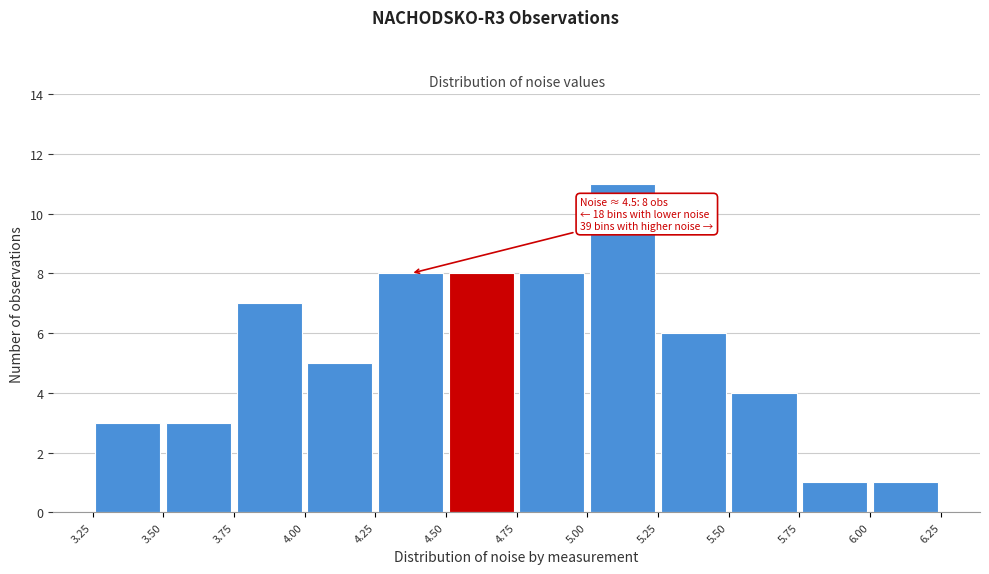

Which range on the x-axis has the tallest bar?

5.00 to 5.25